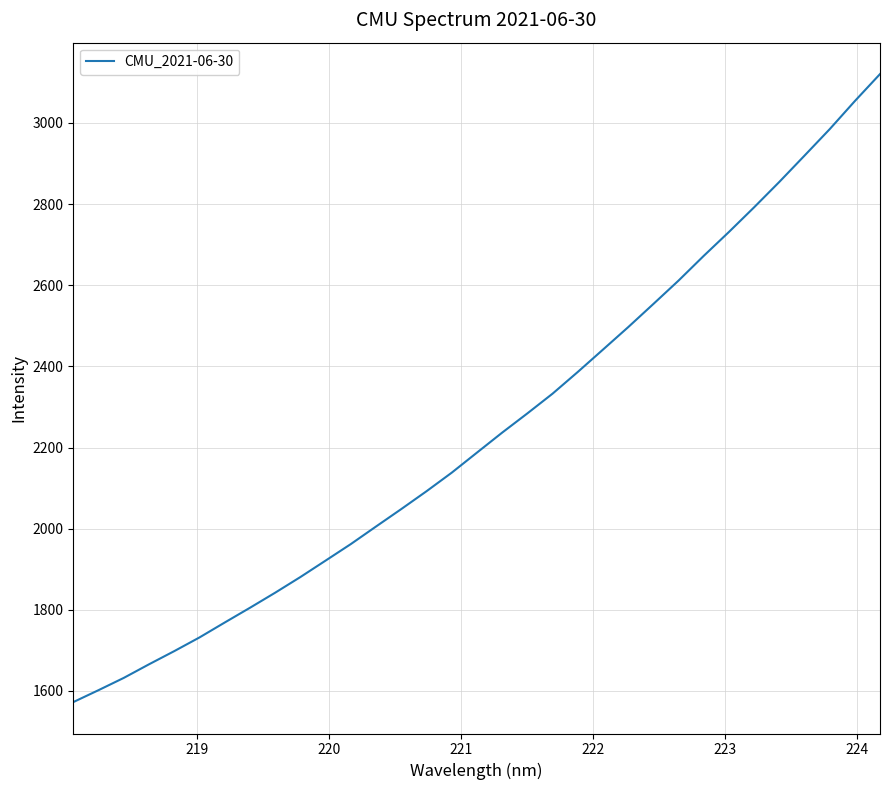

What is the maximum value shown in the chart?

3120.3